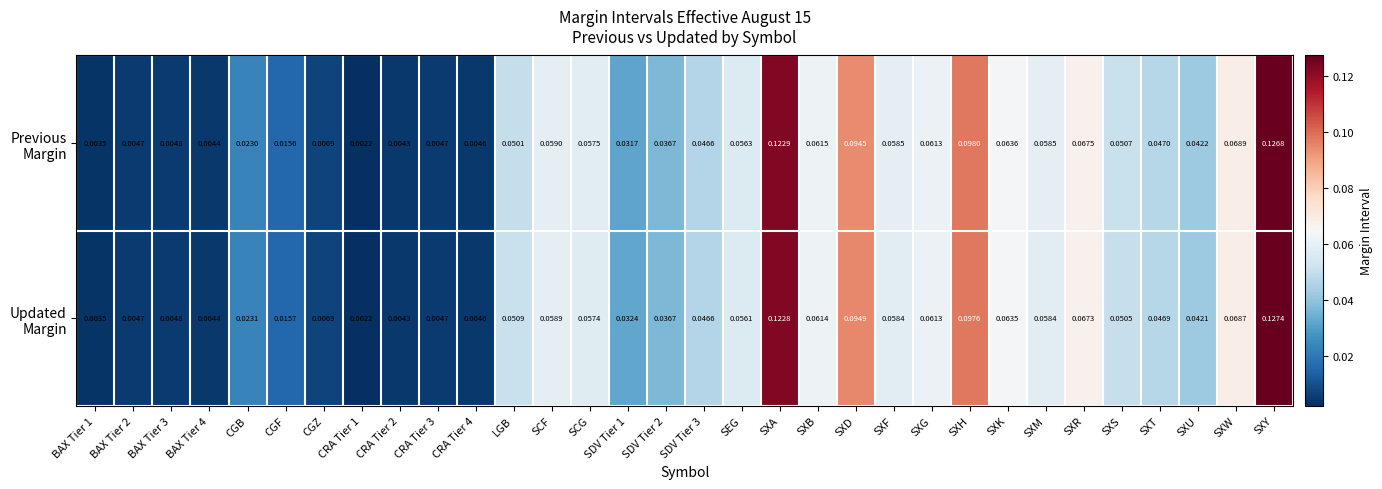

At how many categories does at least one series exceed 0?

32